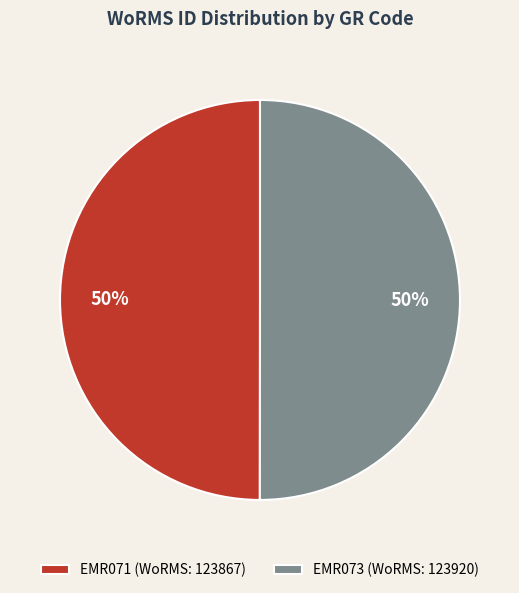

How many slices are in this pie chart?

2